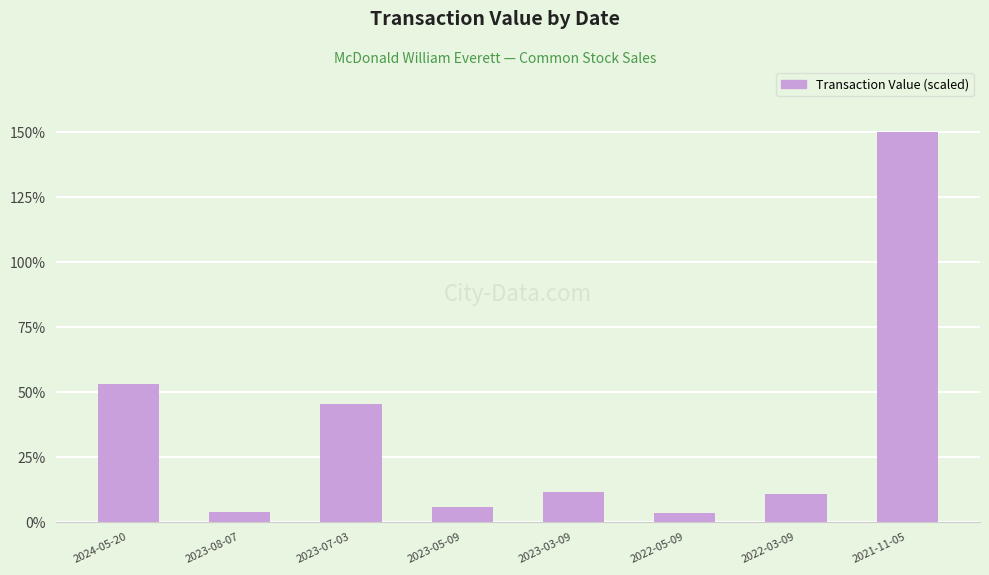

What value does the data have at 2024-05-20?

53.2